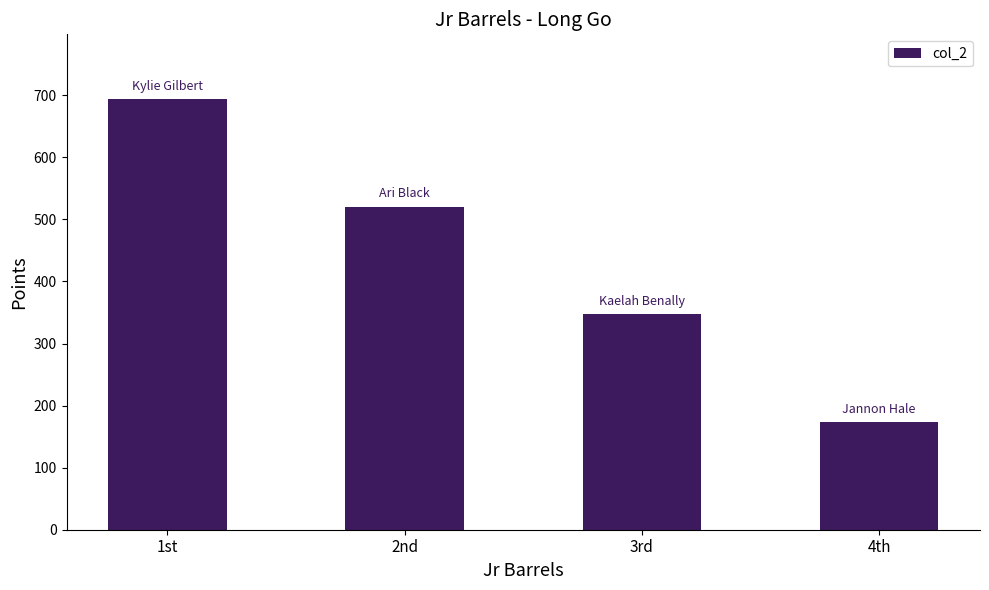

Approximately how many times larger is the value at 2nd compared to 3rd?

1.5